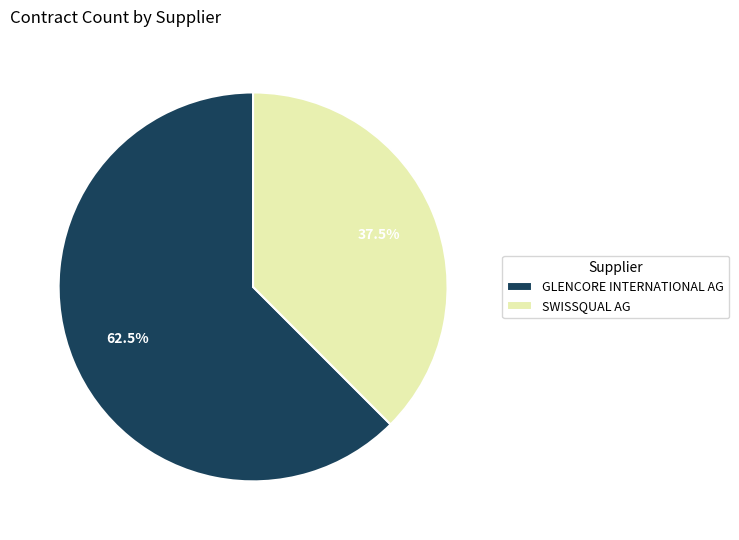

Rank the categories by value from highest to lowest.

GLENCORE INTERNATIONAL AG, SWISSQUAL AG